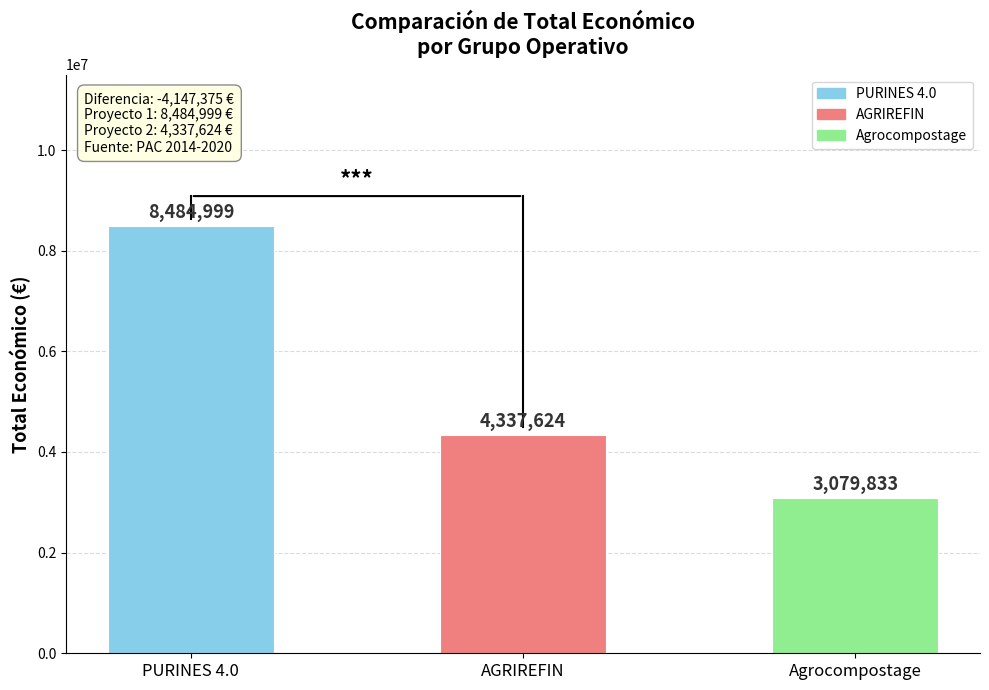

Reading right to left, what are all the values shown in this chart?

3079833	4337624	8484999